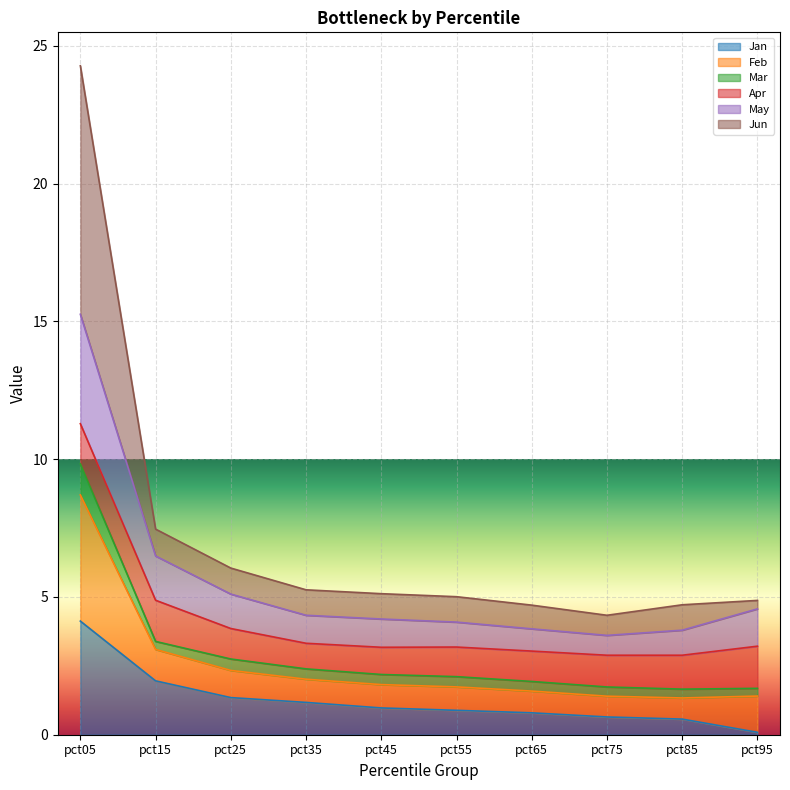

What is the difference between the maximum and minimum values in the May series?

11.7